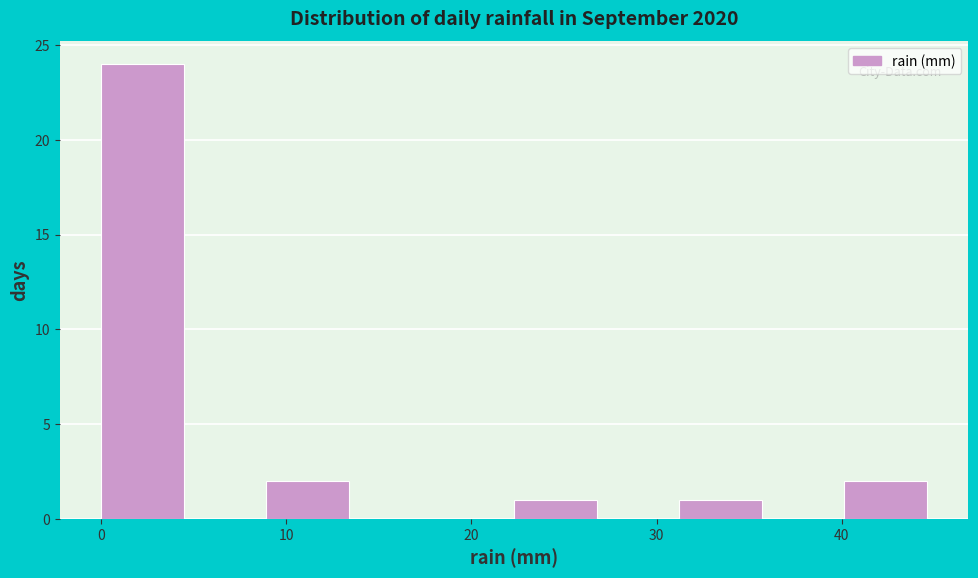

Over which range of the x-axis is the bar tallest?

0 to 4